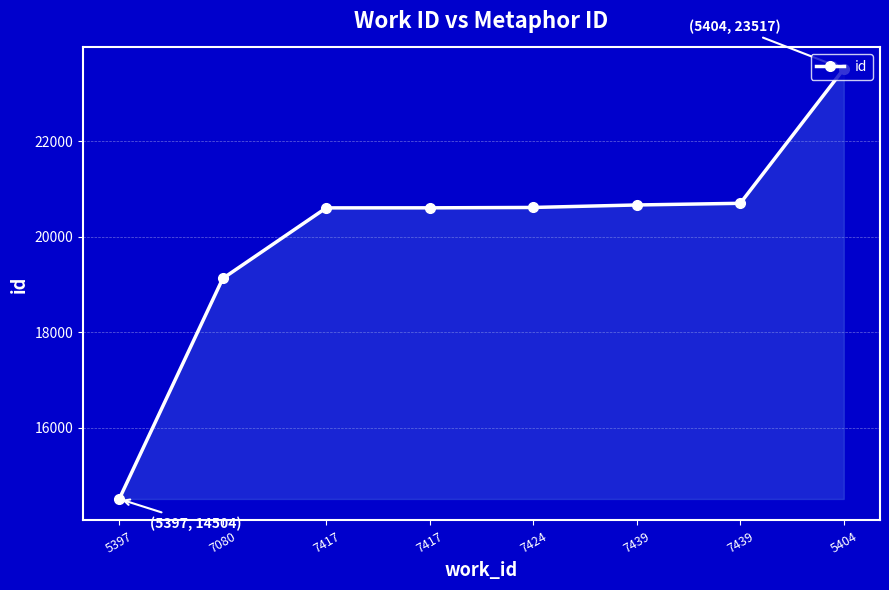

Reading left to right, list all the values displayed in this chart.

14504	19125	20605	20606	20614	20666	20701	23517